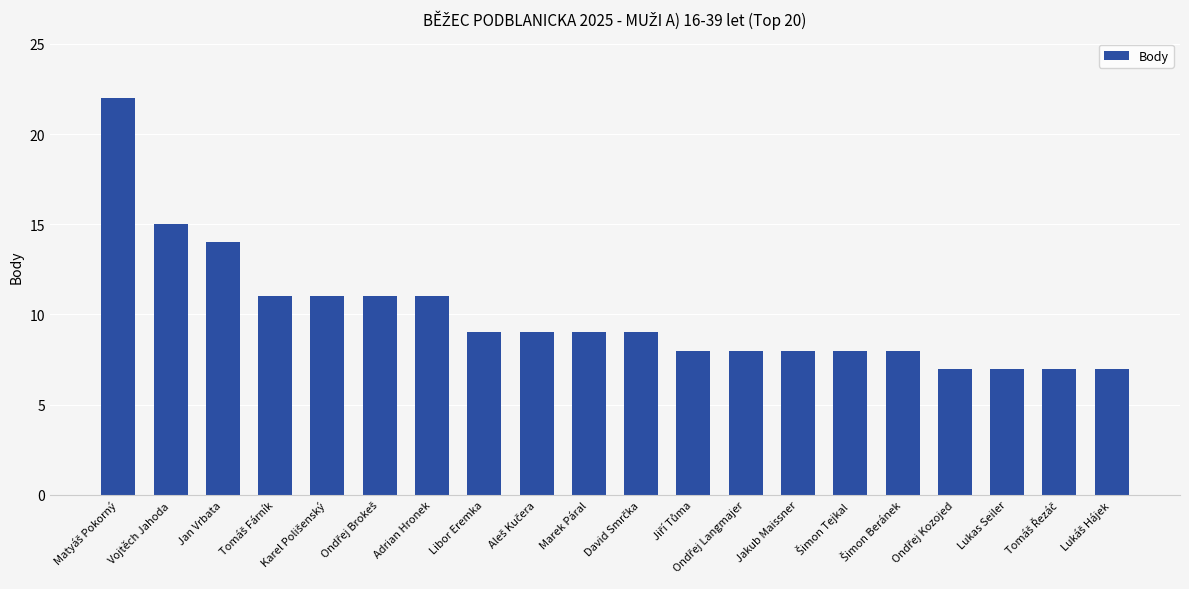

What is the smallest value displayed?

7